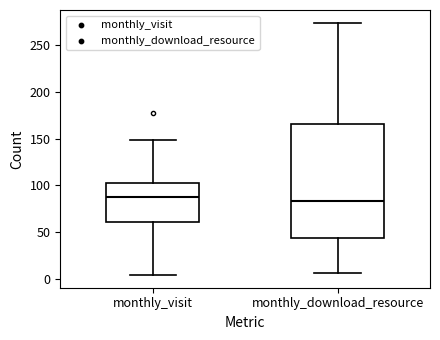

Where does the lower whisker of the box for monthly_download_resource end on the y-axis? The values are not printed on the chart, so give them approximately, as read against the axis.

5